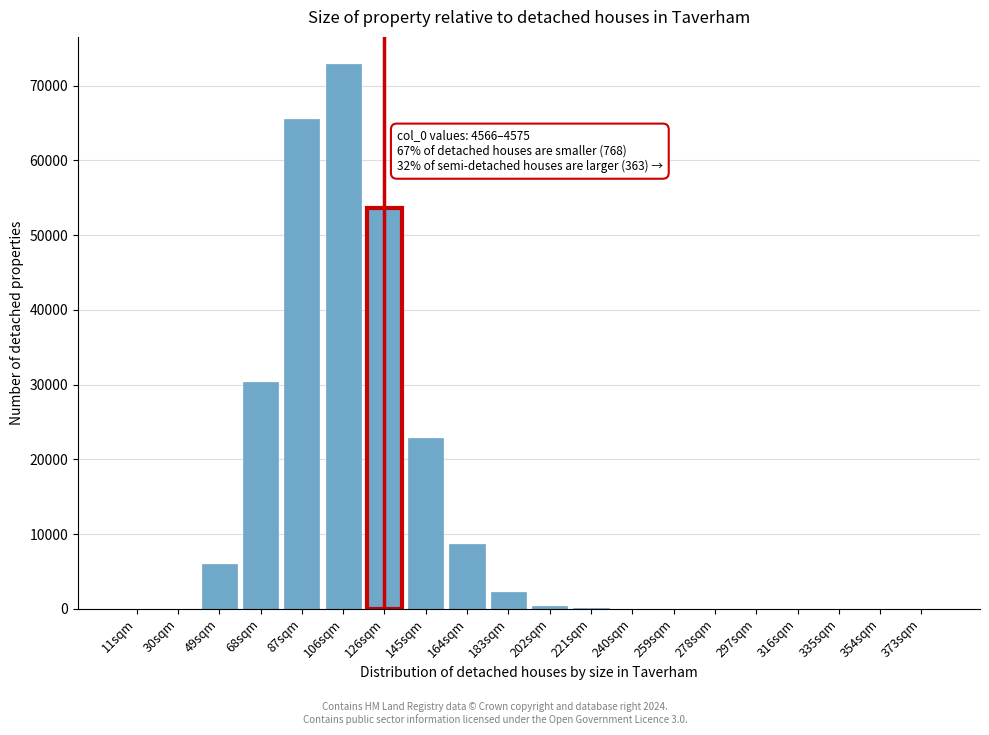

What is the change in value from 68sqm to 297sqm?

-30299